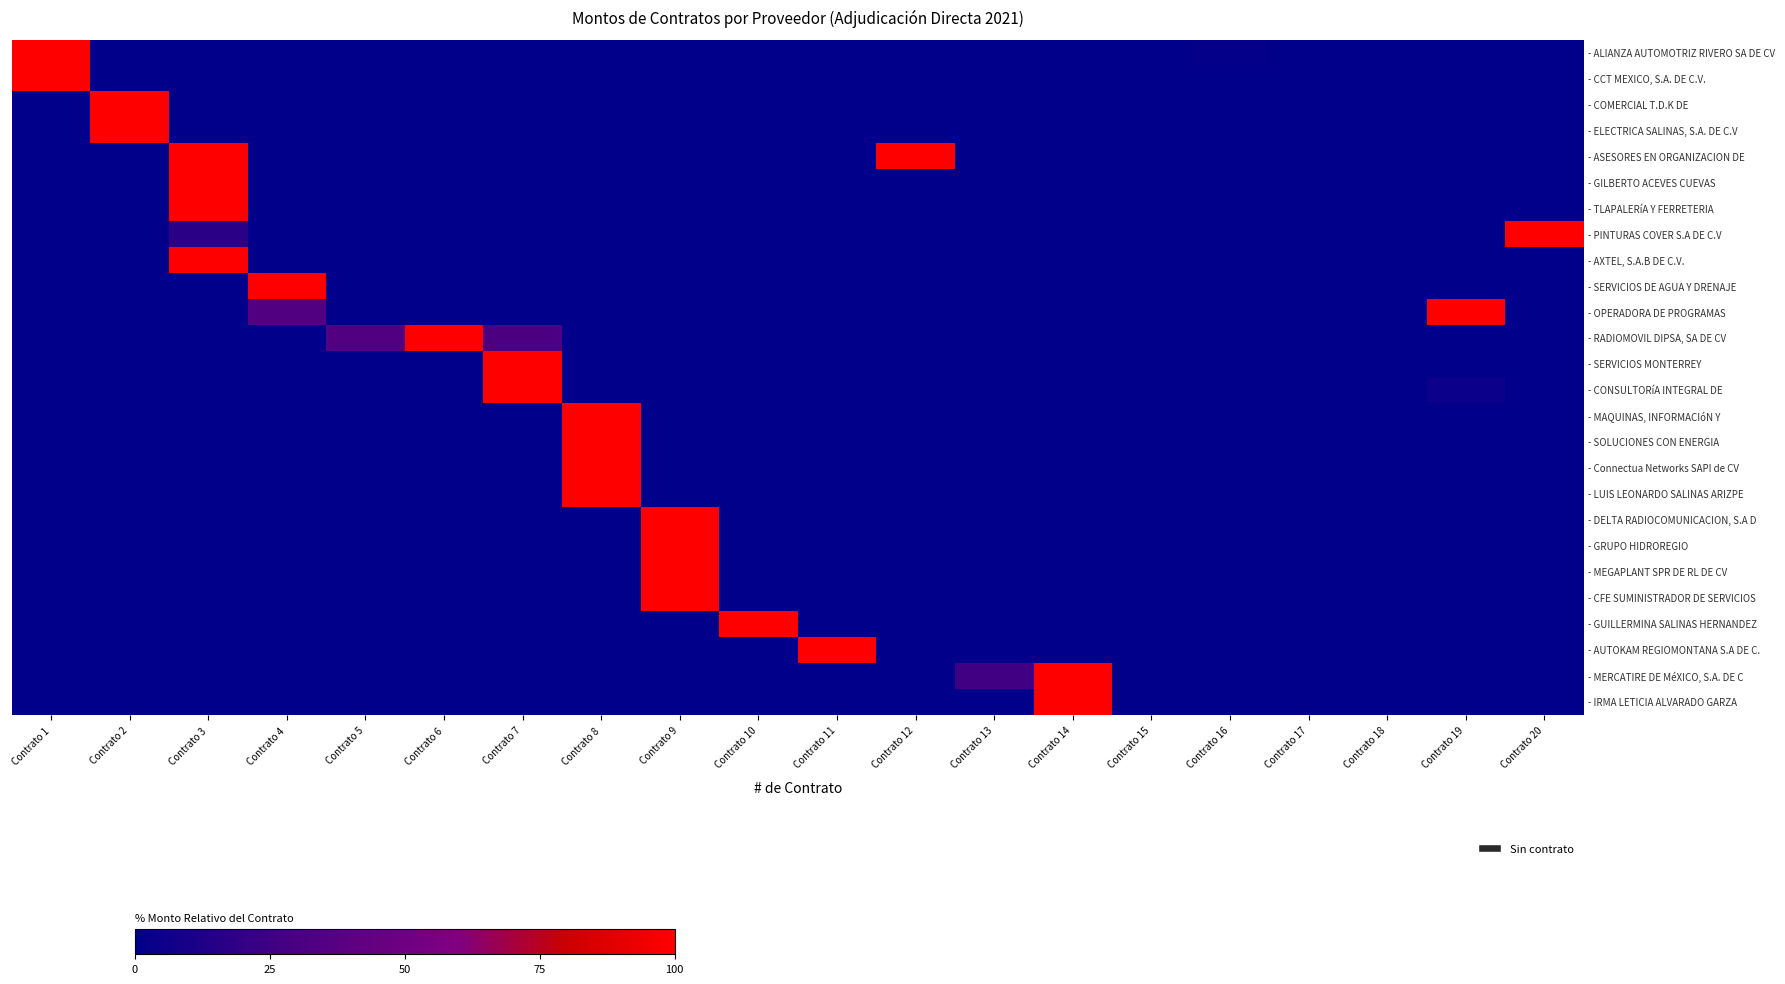

What is the maximum value shown in the chart?

100.0